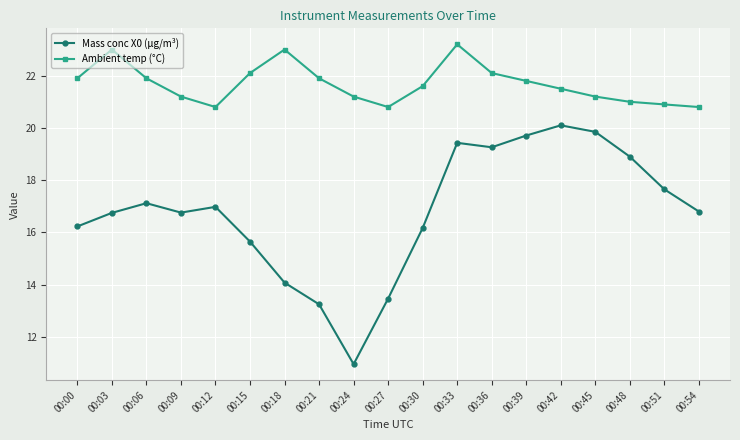

Read the Mass conc X0 (μg/m³) value at 00:48.

18.9